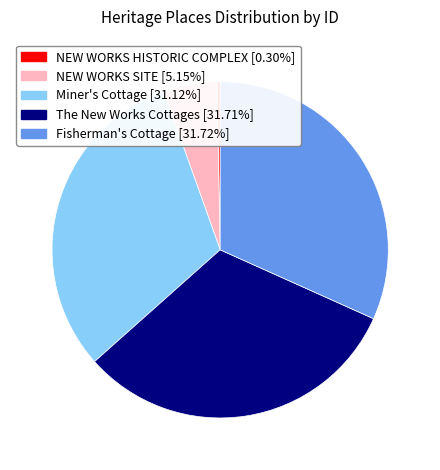

What is the ratio of the value at Miner's Cottage [31.12%] to the value at NEW WORKS SITE [5.15%]?

6.0